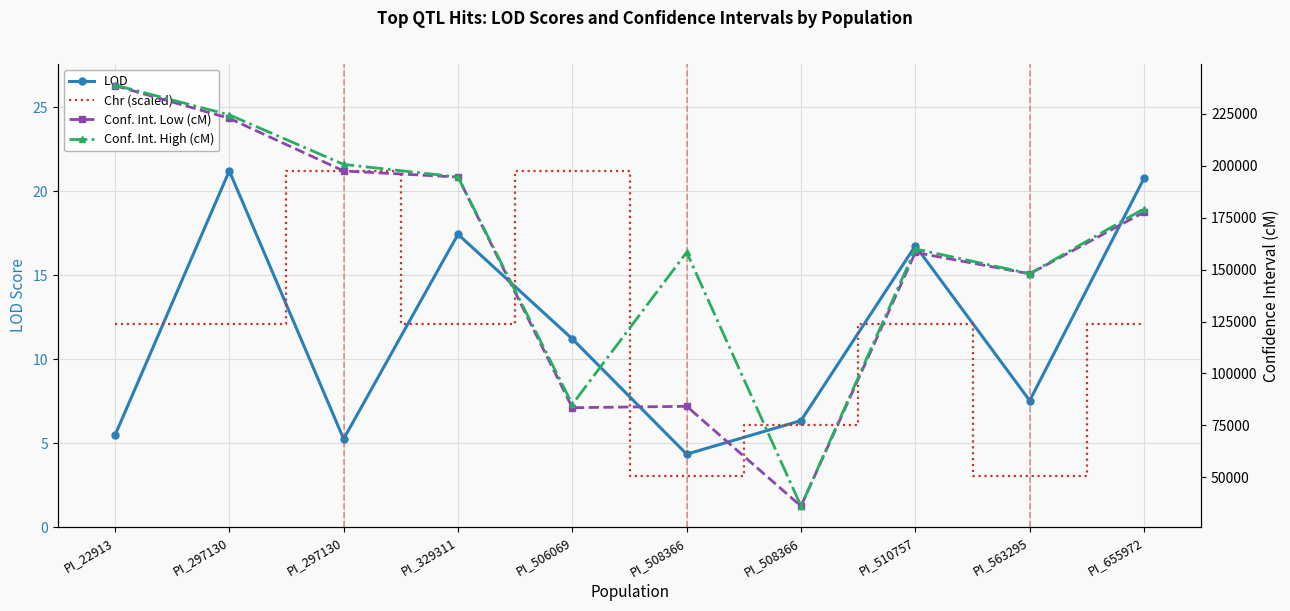

What is the difference between the second highest and minimum values in the LOD series?

16.4